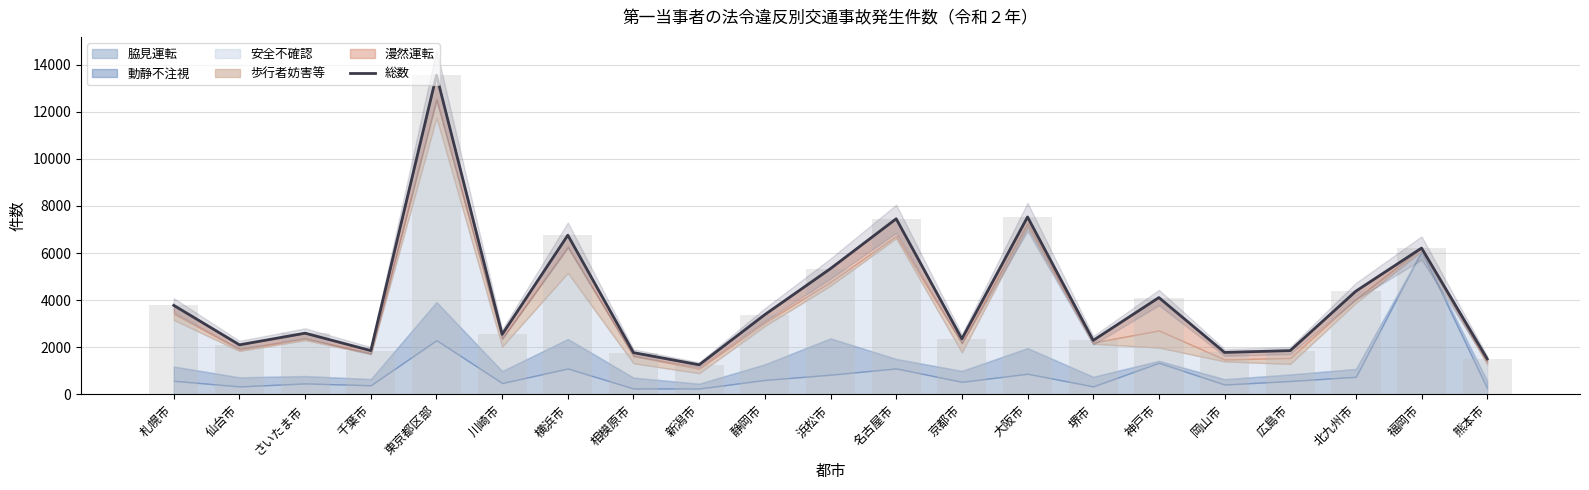

What position from the right is 浜松市?

11